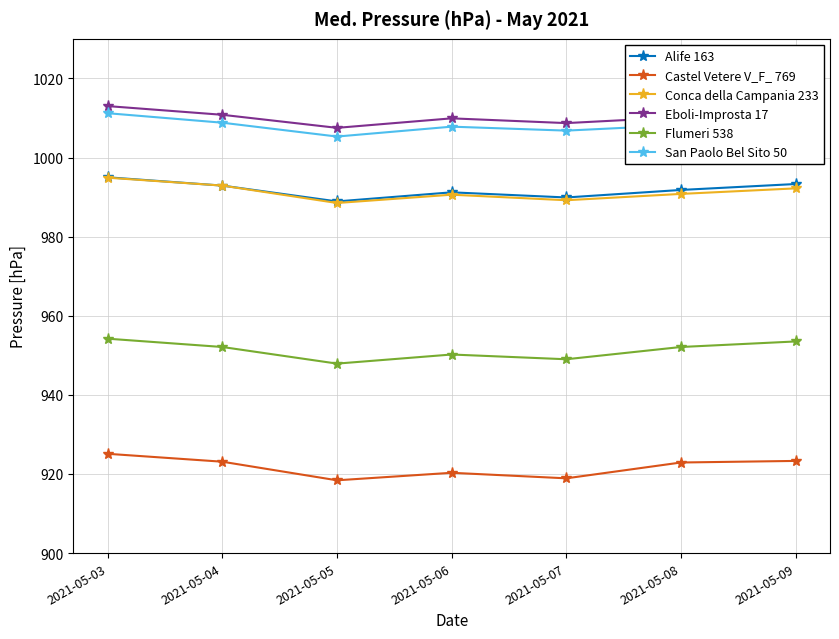

Is the value of San Paolo Bel Sito 50 at 2021-05-09 greater than the value of Flumeri 538 at 2021-05-04?

Yes